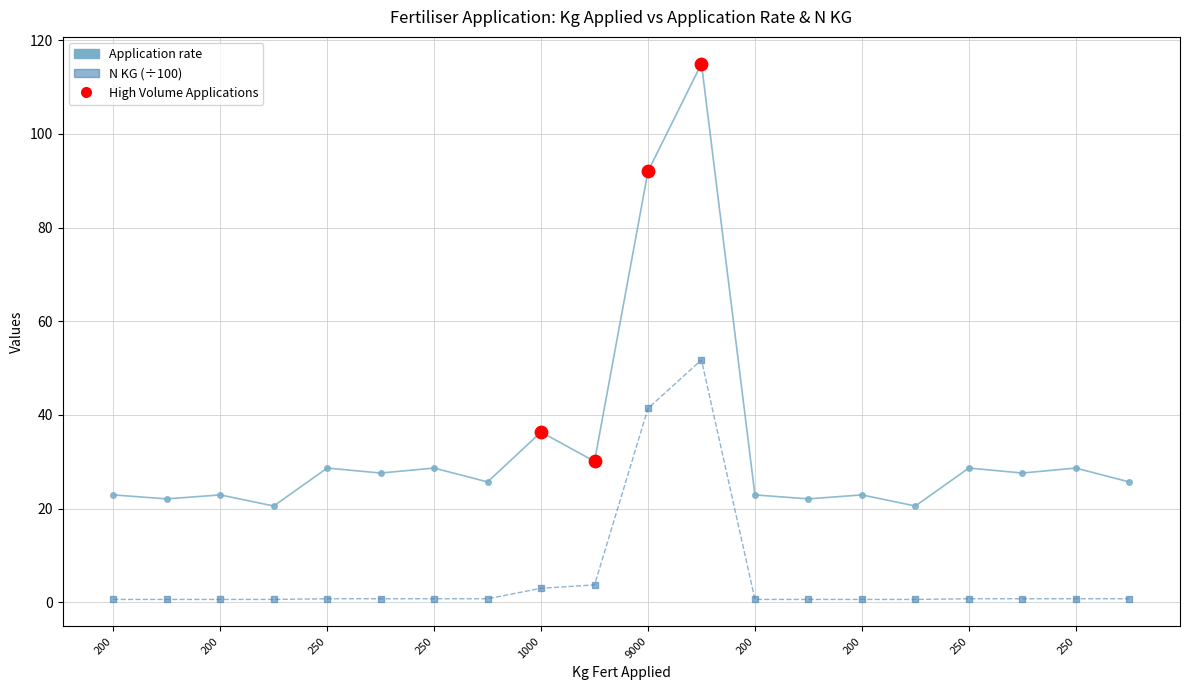

Which series has the largest total across all categories?

Application rate